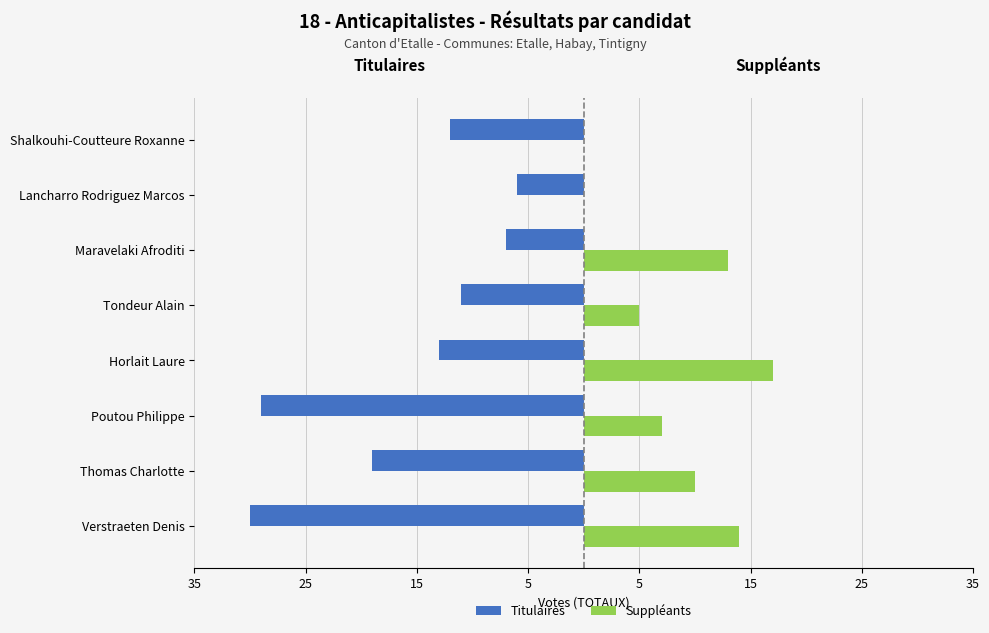

What is the lowest value of the Titulaires series?

-30